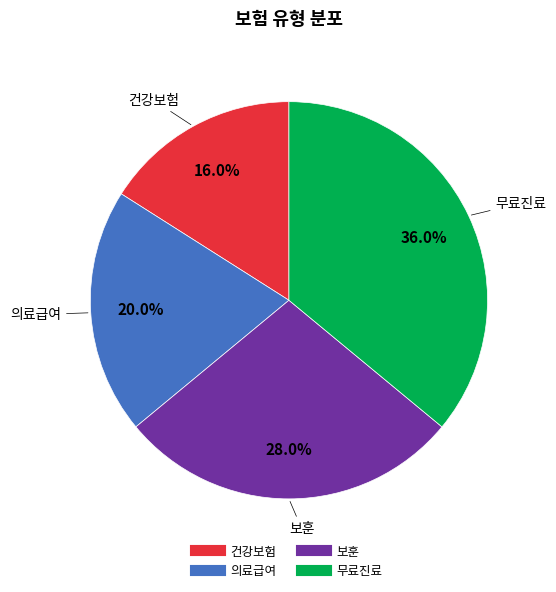

To the nearest percent, what is the difference between the 무료진료 and 보훈 slice percentages?

8%